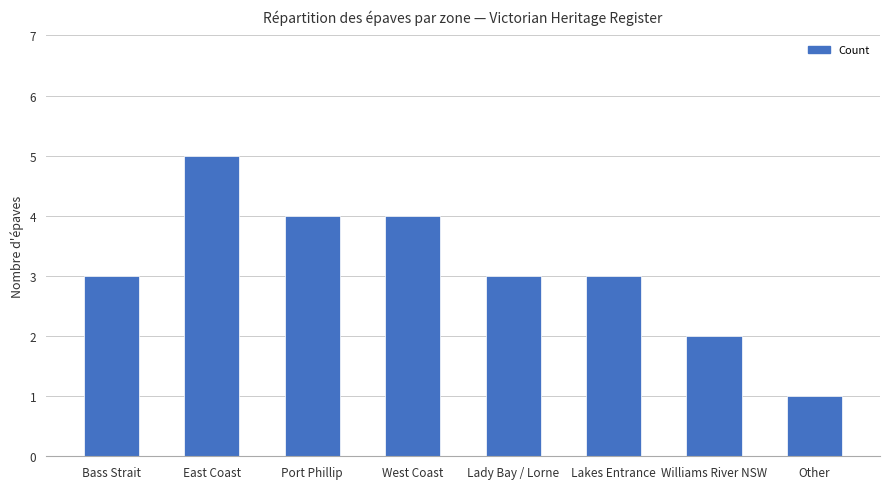

What is the difference between the values at Bass Strait and Other?

2